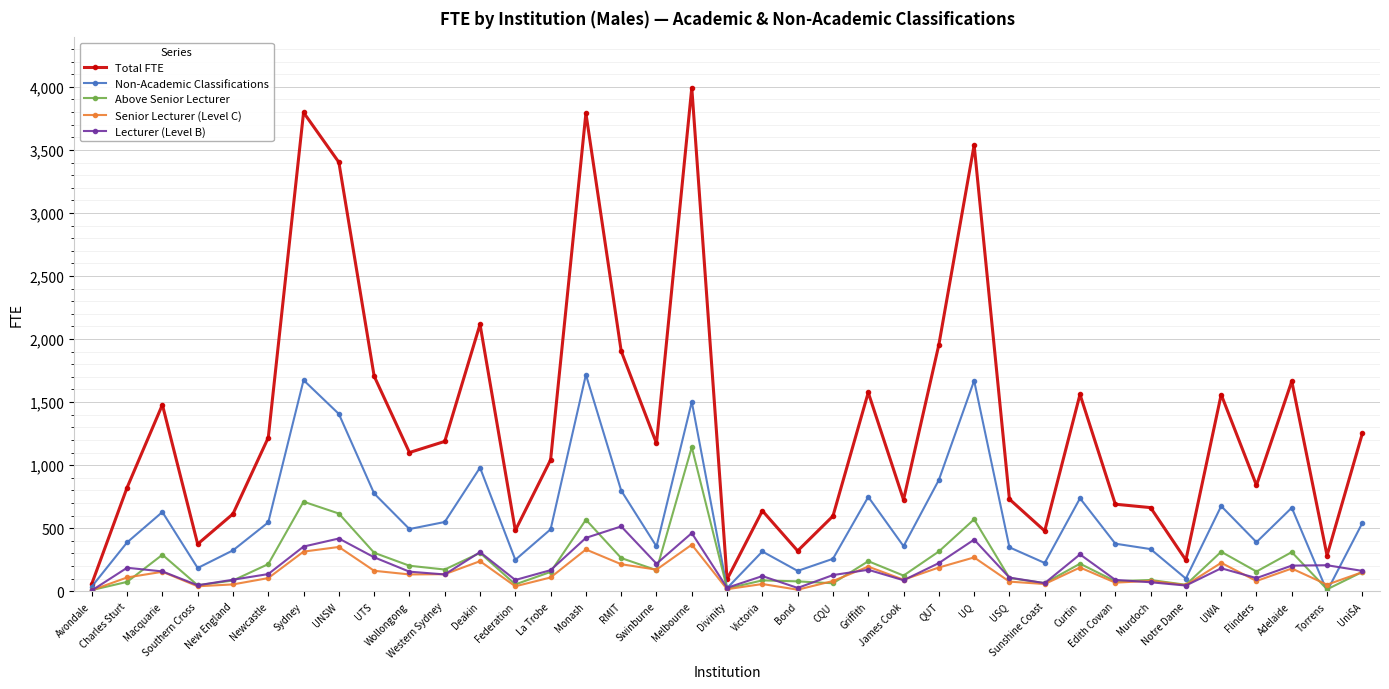

What is the sum of the Above Senior Lecturer values at James Cook and Murdoch?

213